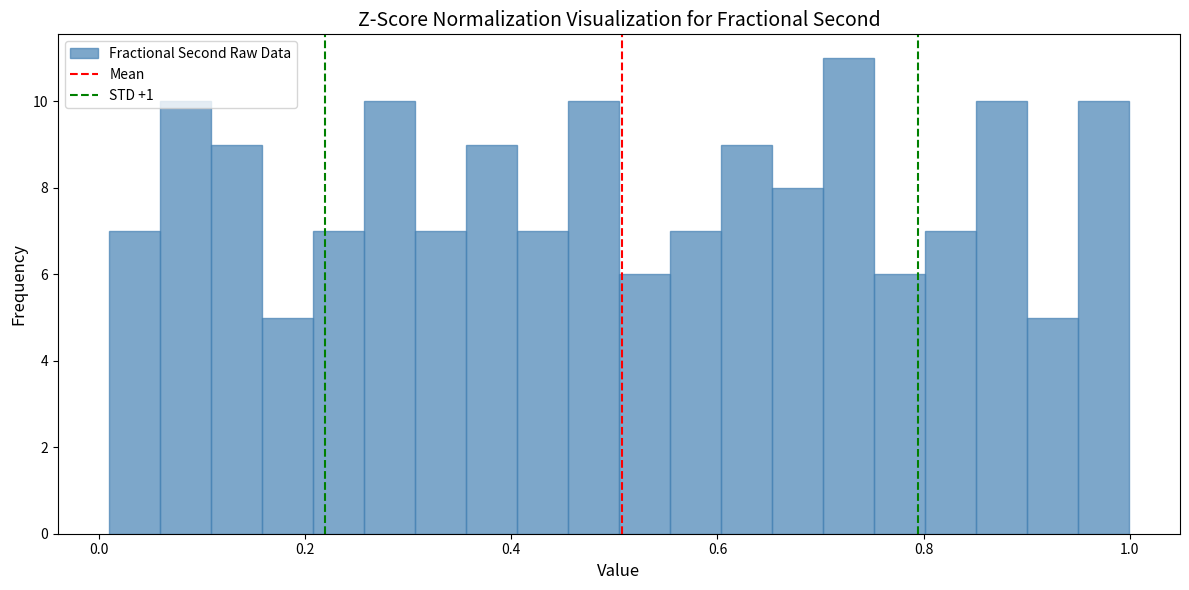

Read against the x-axis, roughly where is the centre of the tallest bar?

0.72